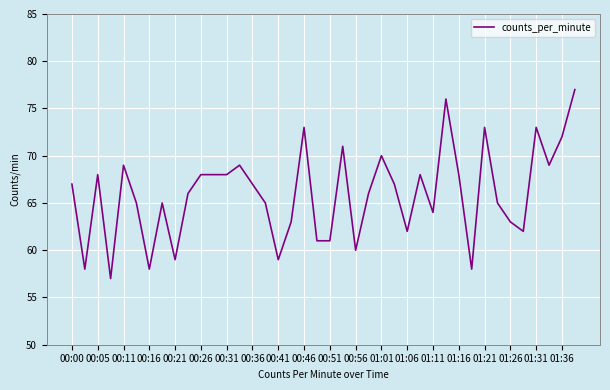

What is the sum of all values?

2638